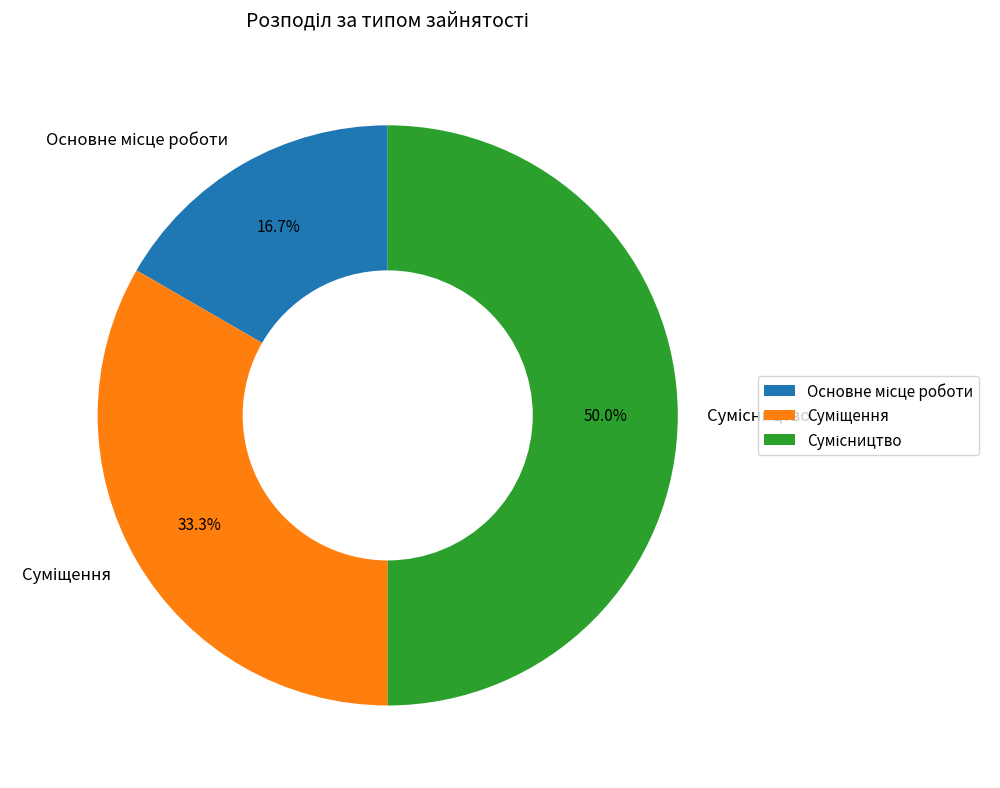

Count the number of slices in the pie.

3